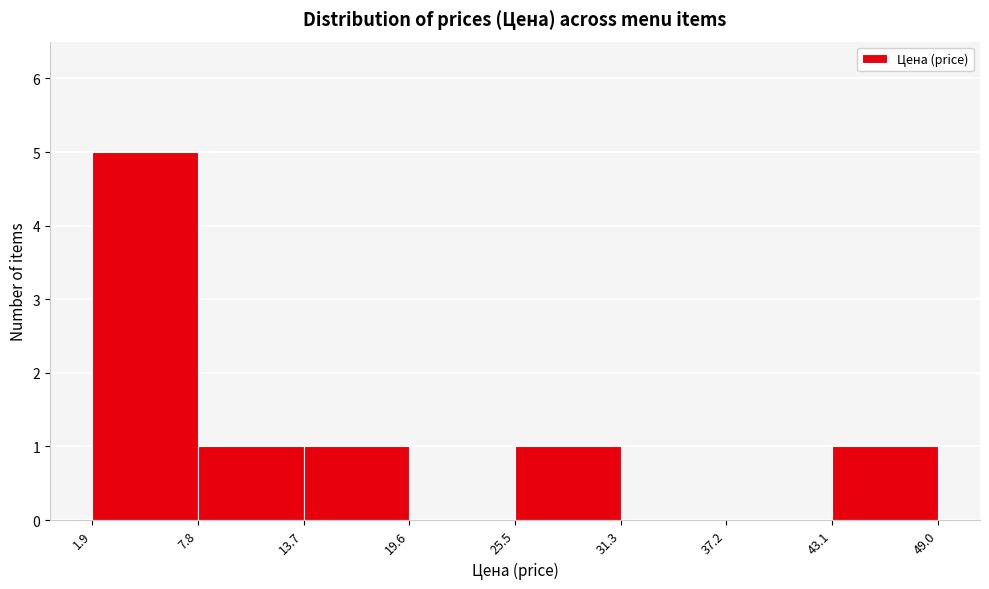

Over which range of the x-axis is the bar tallest?

1.9 to 7.8